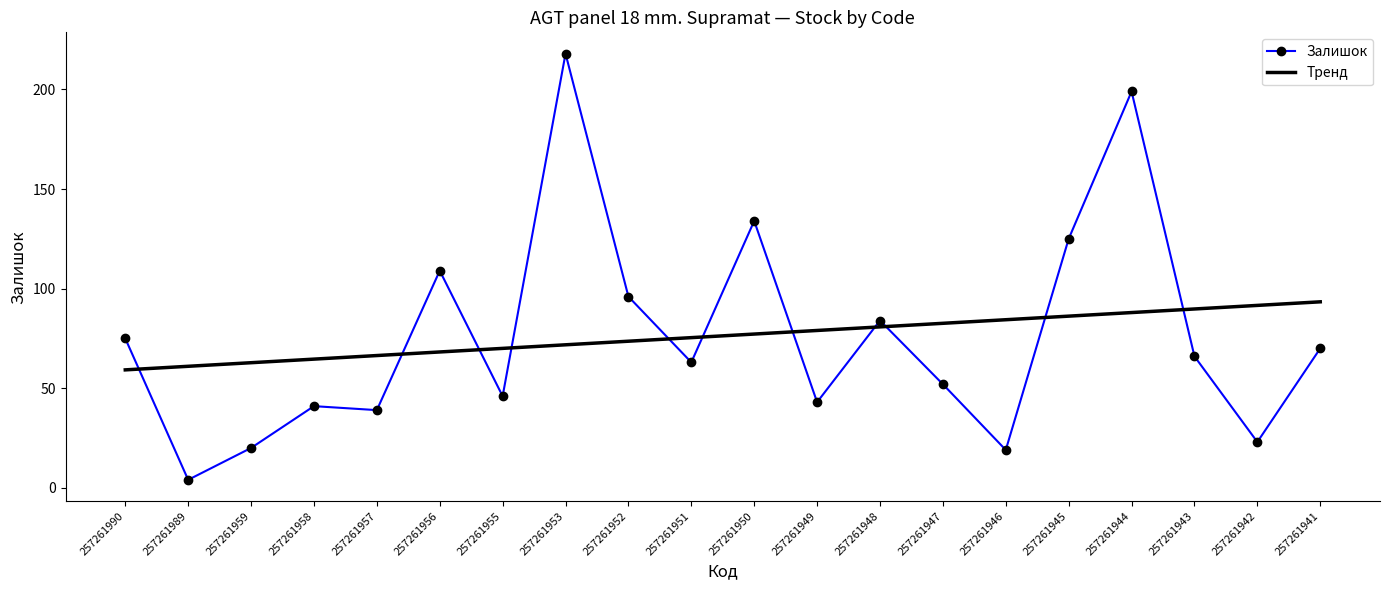

Rank the series at 257261956 from lowest to highest value.

Тренд, Залишок